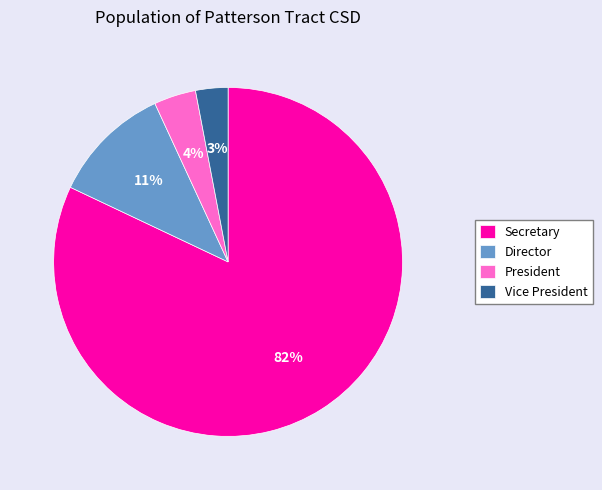

True or false: President accounts for 16% of the total.

False